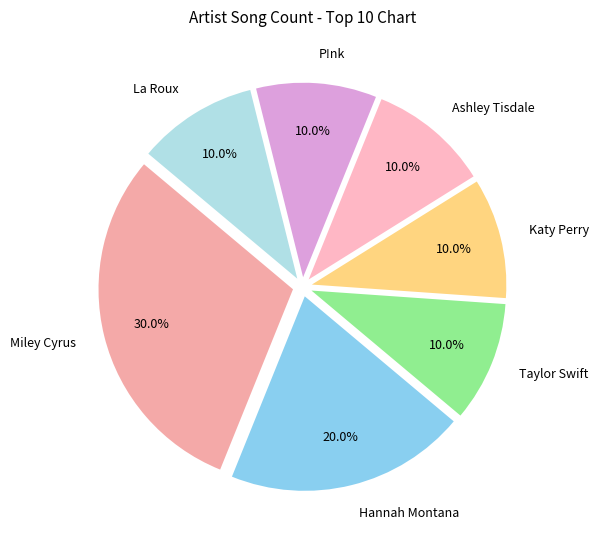

What is the largest slice in the pie chart?

Miley Cyrus